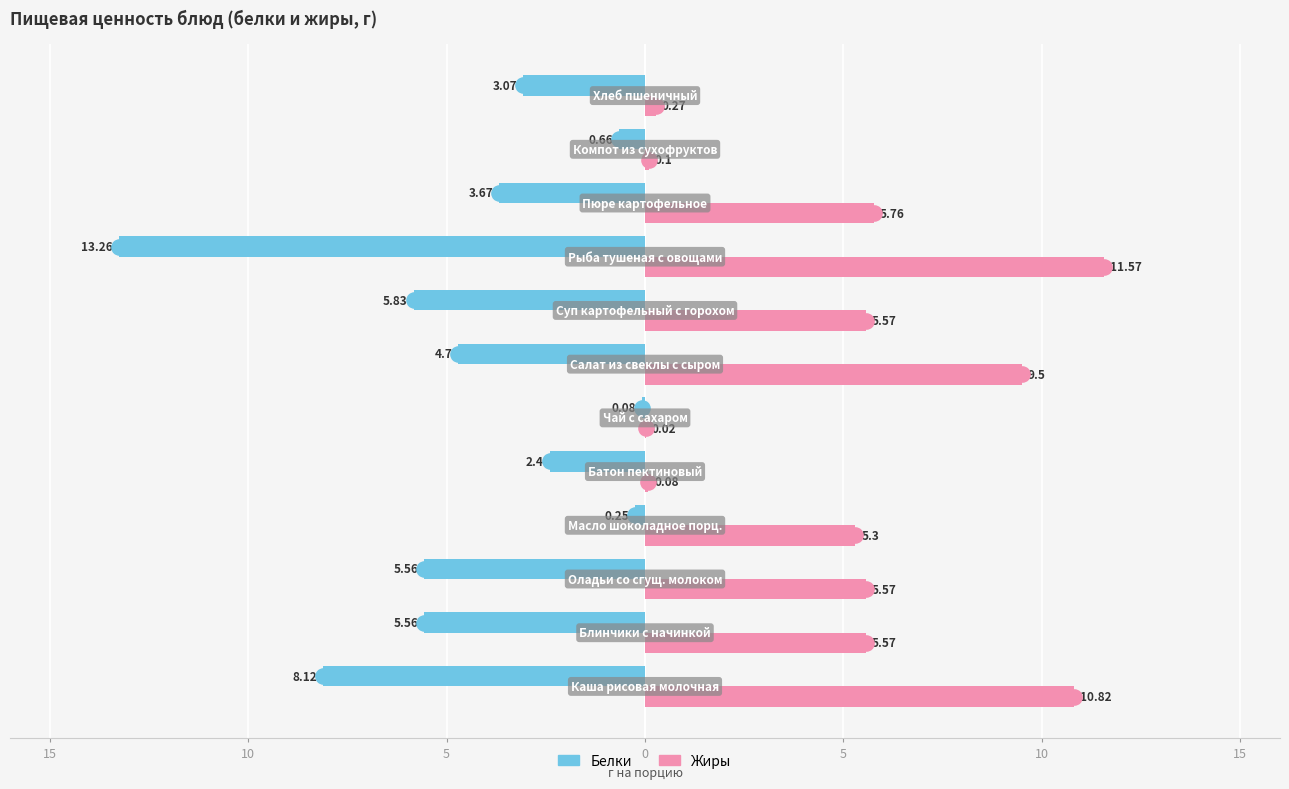

At how many categories does at least one series exceed 6?

3